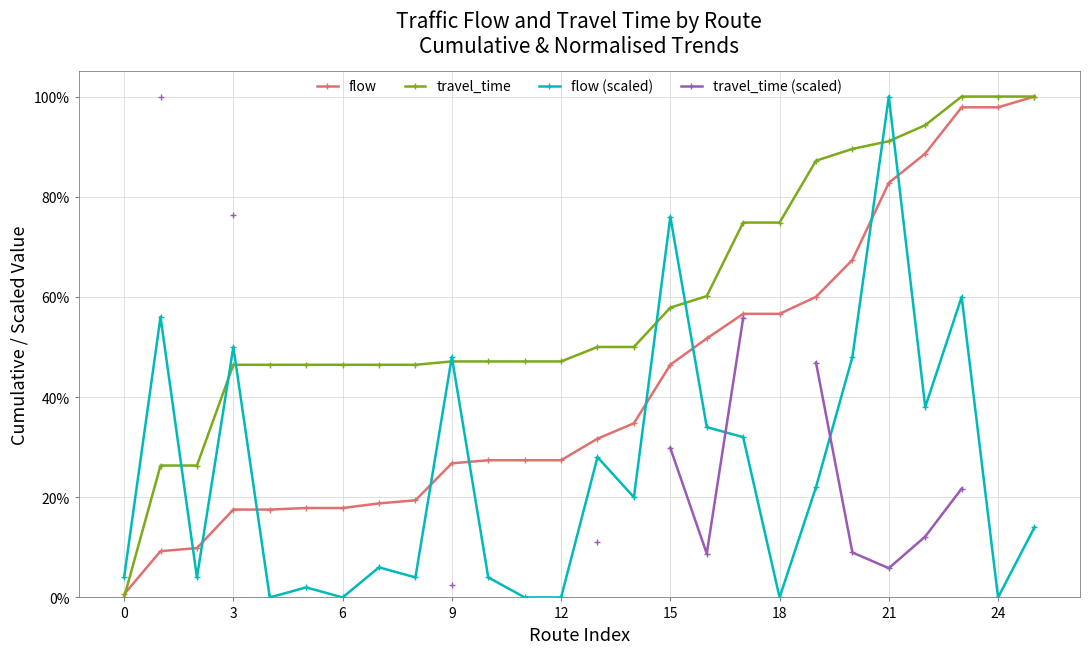

How many values in travel_time are above zero?

25